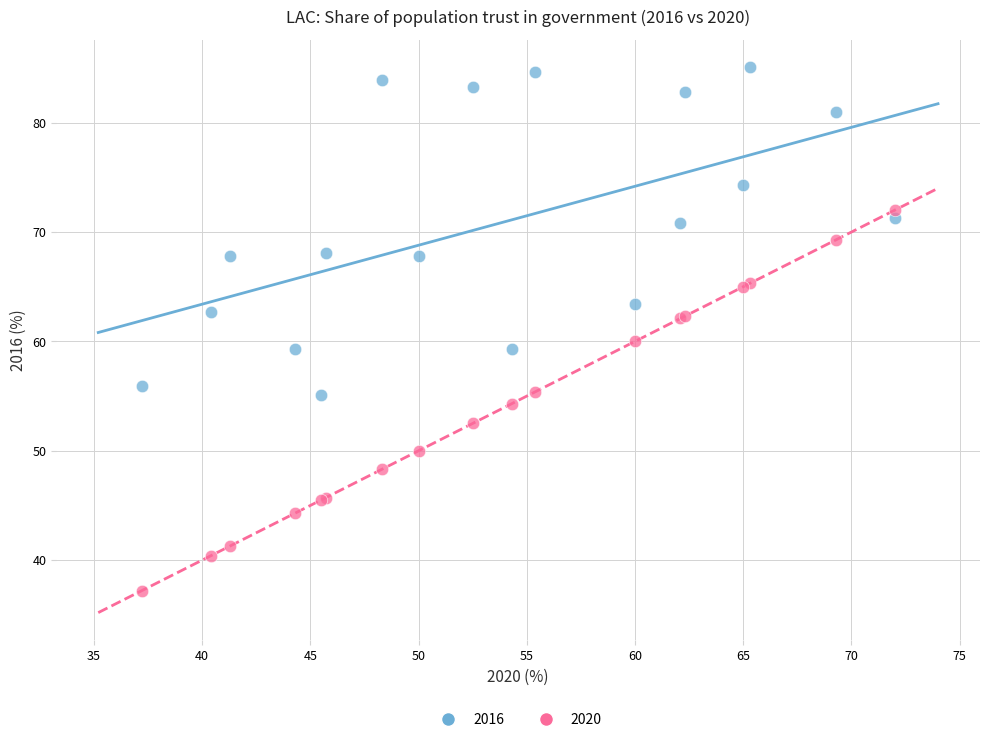

Which series contains the highest Y value?

2016